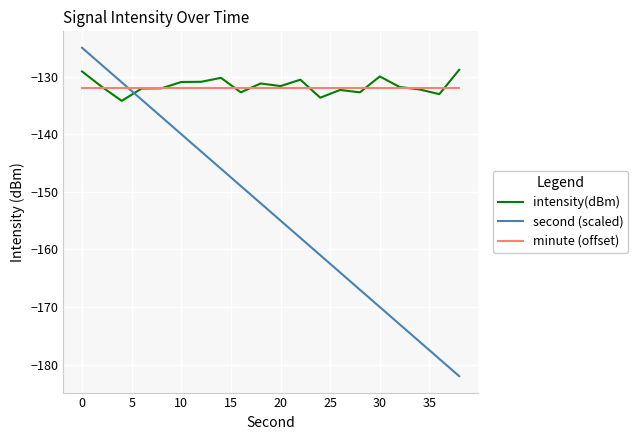

Which series has the widest spread of values?

second (scaled)